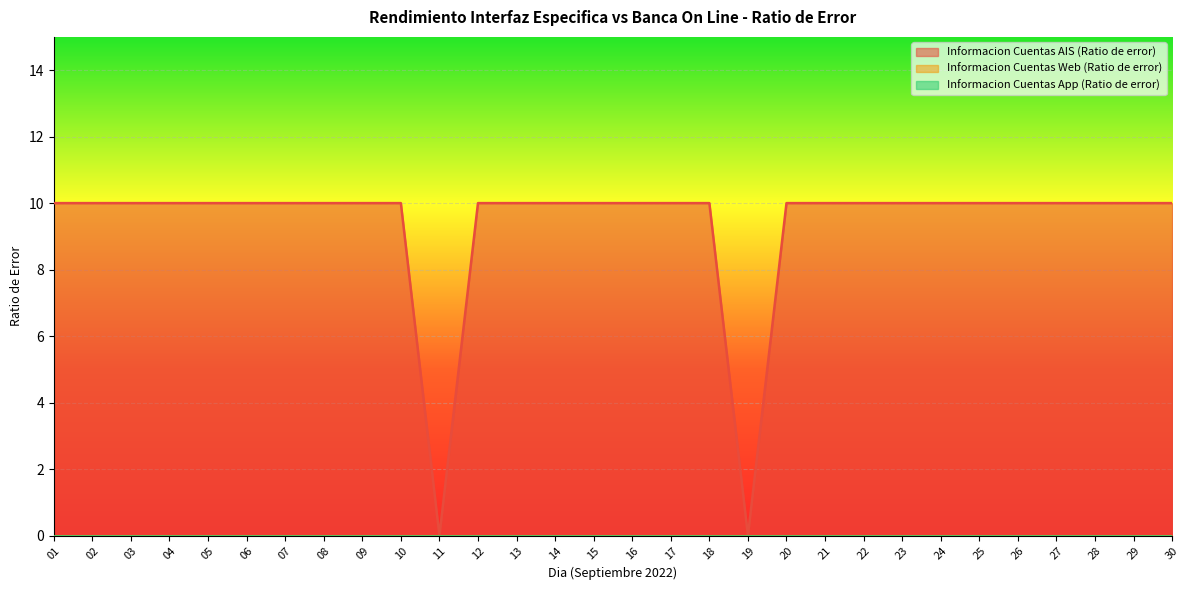

At which label is Informacion Cuentas Web (Ratio de error) closest to 0?

01